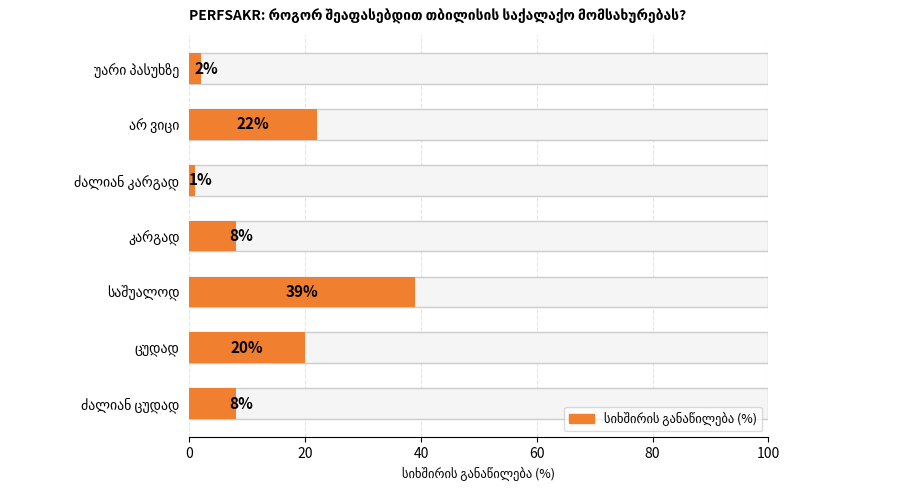

Reading left to right, list all the values displayed in this chart.

8	20	39	8	1	22	2